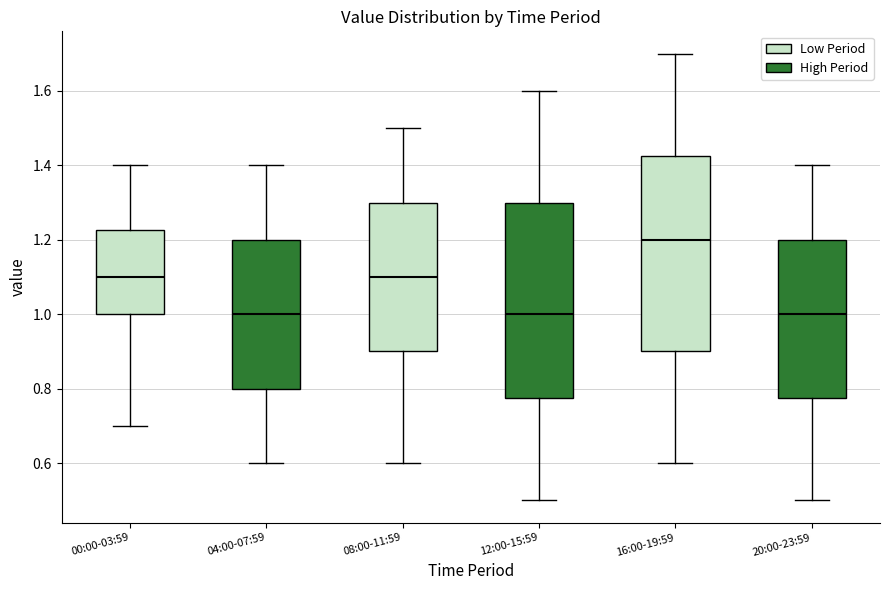

Reading left to right, transcribe this box plot: for each box, give where its median line is, the range the box spans, and where its two whiskers end, as read against the y-axis. The values are not printed on the chart, so give them approximately, as read against the axis.

00:00-03:59: median 1.10, box 1.00 to 1.22, whiskers 0.70 to 1.40
04:00-07:59: median 1.00, box 0.80 to 1.20, whiskers 0.60 to 1.40
08:00-11:59: median 1.10, box 0.90 to 1.30, whiskers 0.60 to 1.50
12:00-15:59: median 1.00, box 0.78 to 1.30, whiskers 0.50 to 1.60
16:00-19:59: median 1.20, box 0.90 to 1.42, whiskers 0.60 to 1.70
20:00-23:59: median 1.00, box 0.78 to 1.20, whiskers 0.50 to 1.40